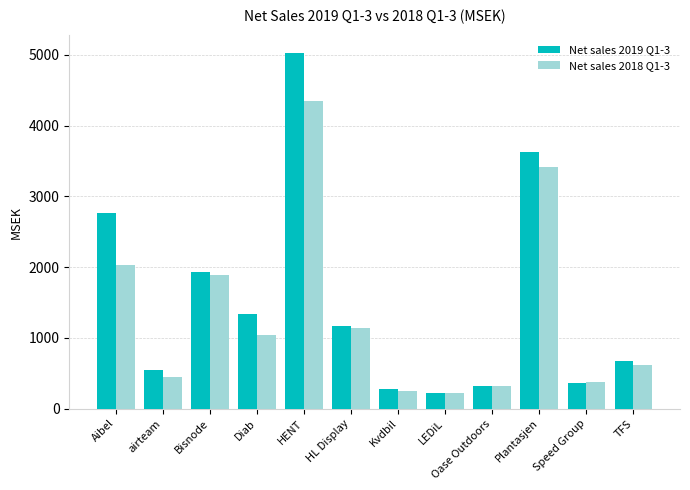

What is the label of the 7th bar from the right?

HL Display